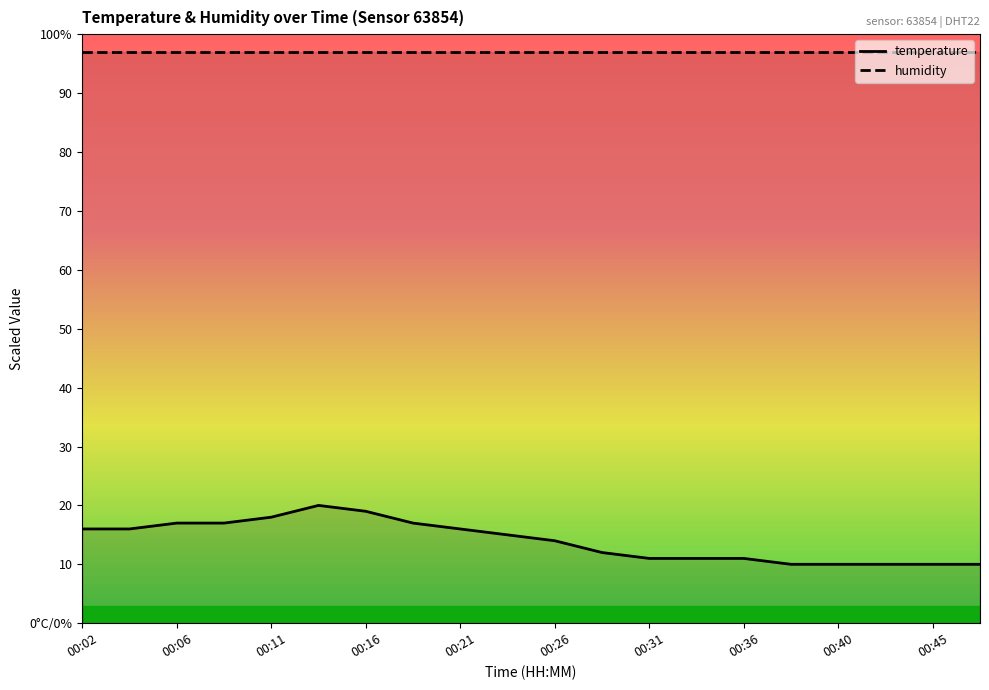

What is the value of the temperature point at the 3rd from the left?

17.0